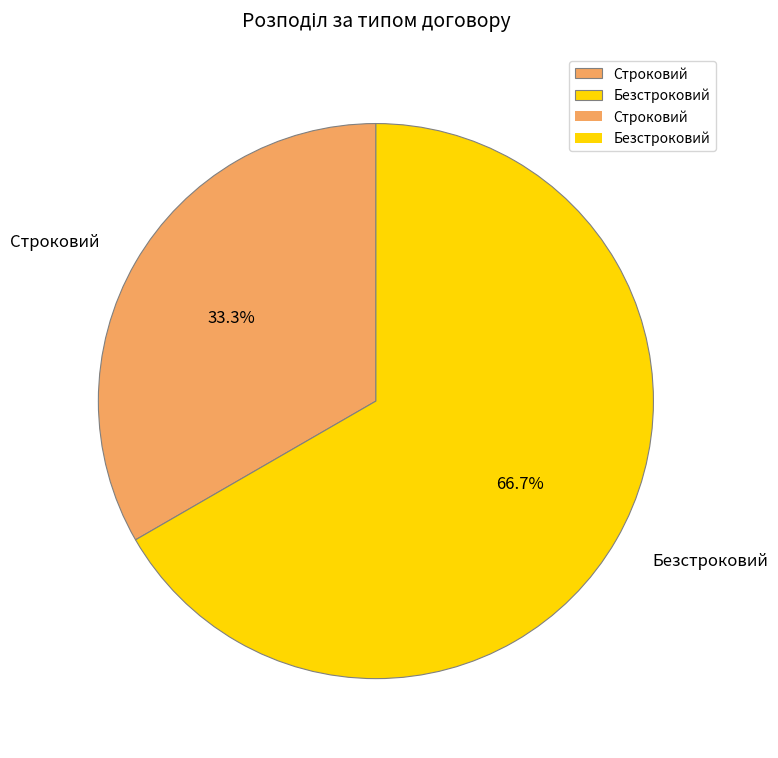

Which category has the biggest portion of the pie?

Безстроковий